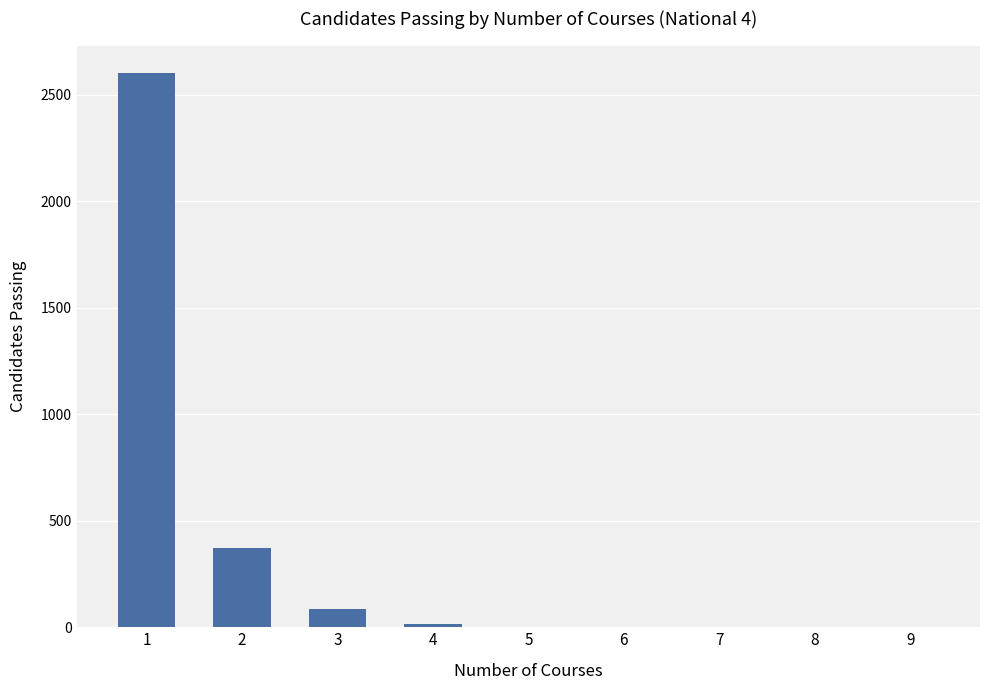

What is the average value?

341